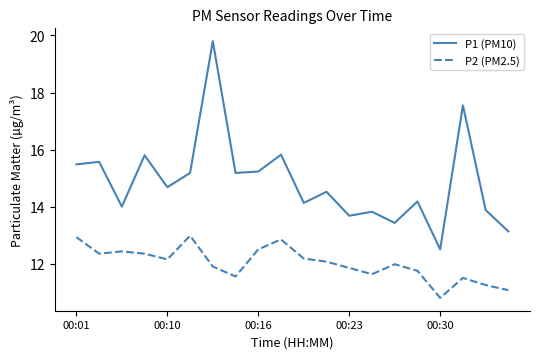

Which series has the largest range (max minus min)?

P1 (PM10)